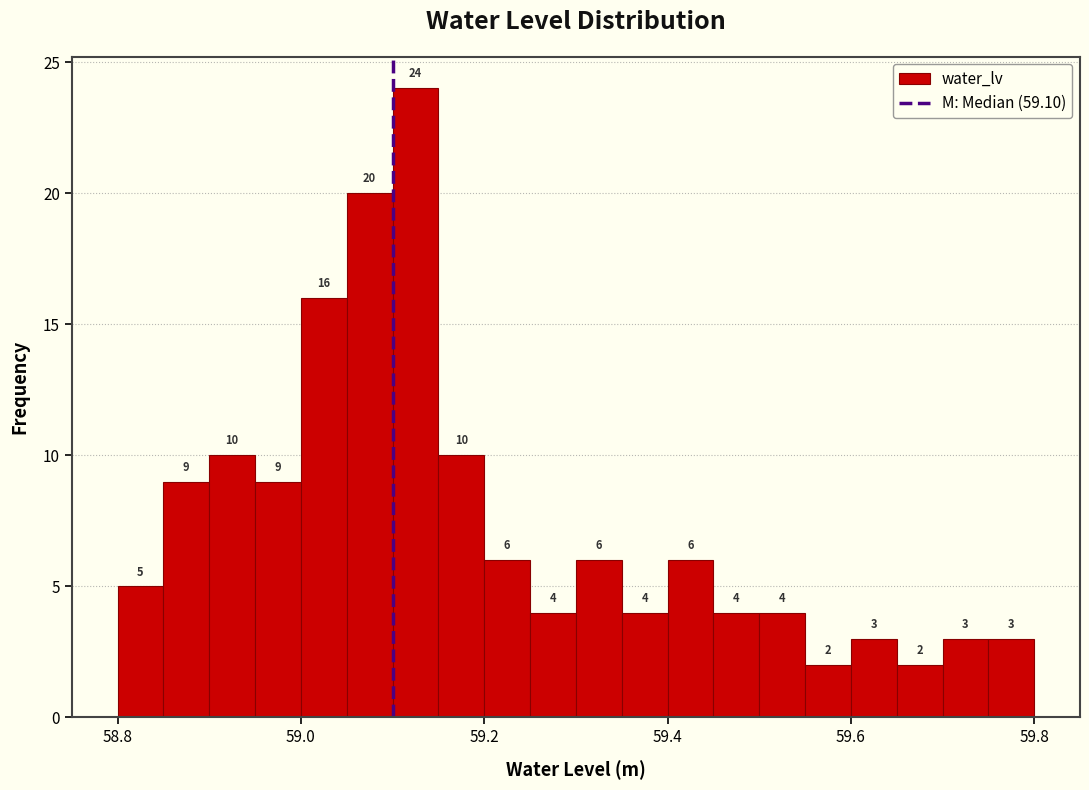

Read against the x-axis, roughly where is the centre of the tallest bar?

59.12